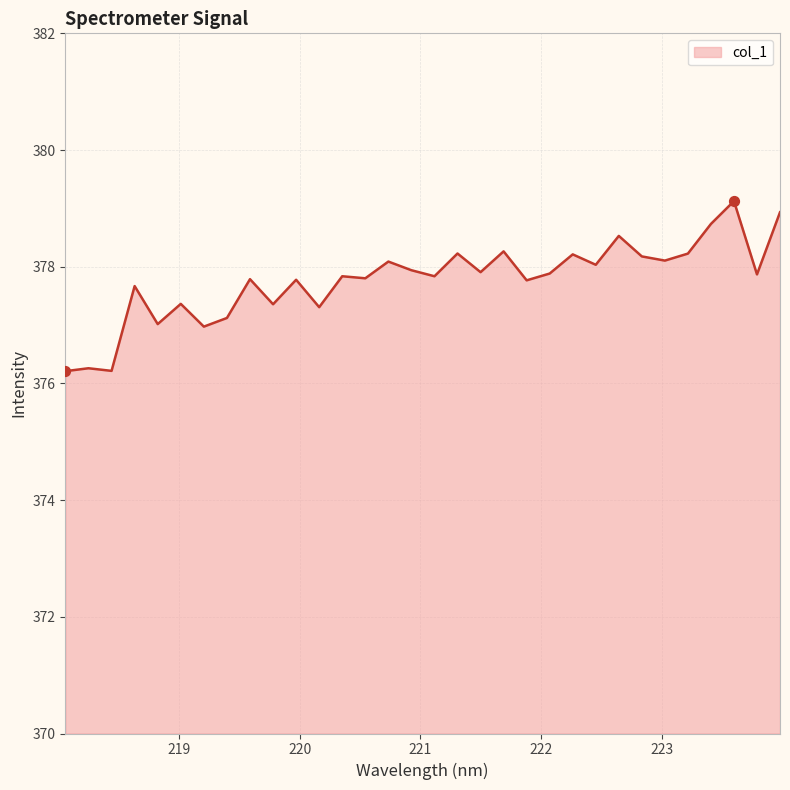

What is the difference between the maximum and minimum values?

2.9